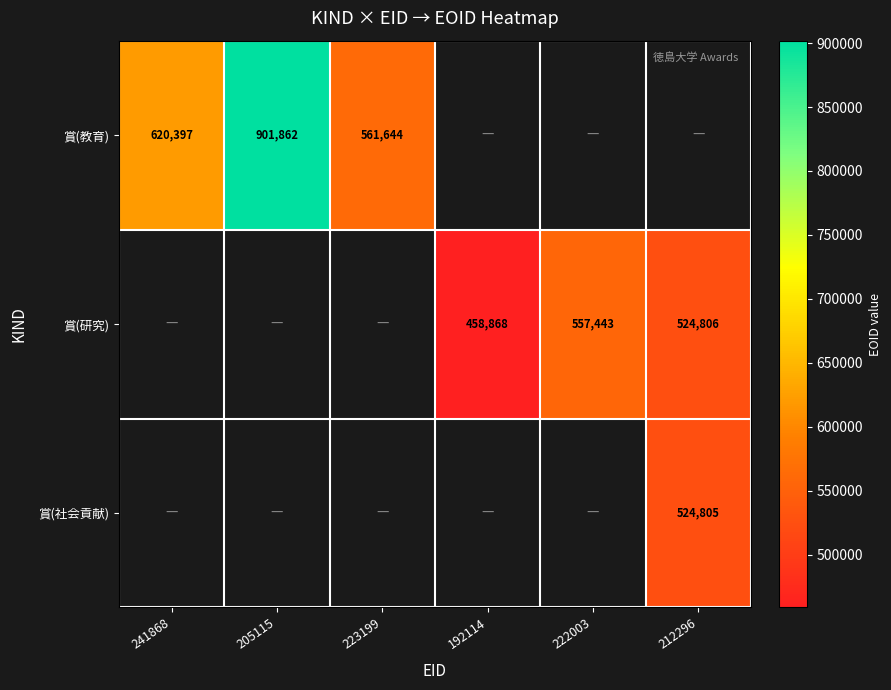

Which category has the lowest value across all series?

192114